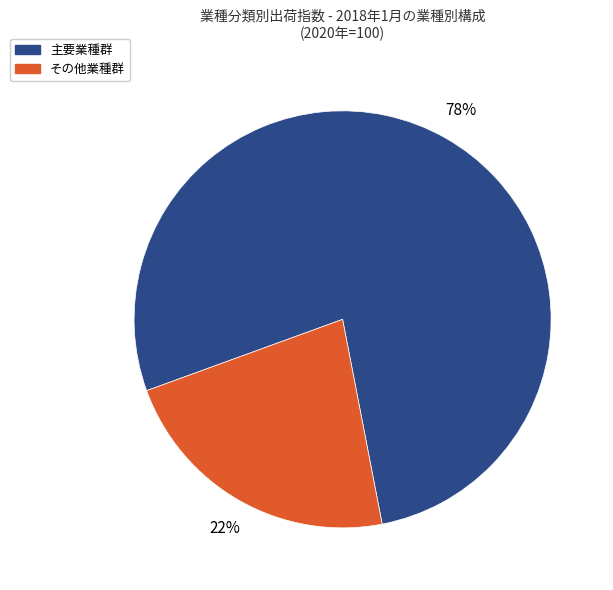

Does any single category account for the majority?

Yes